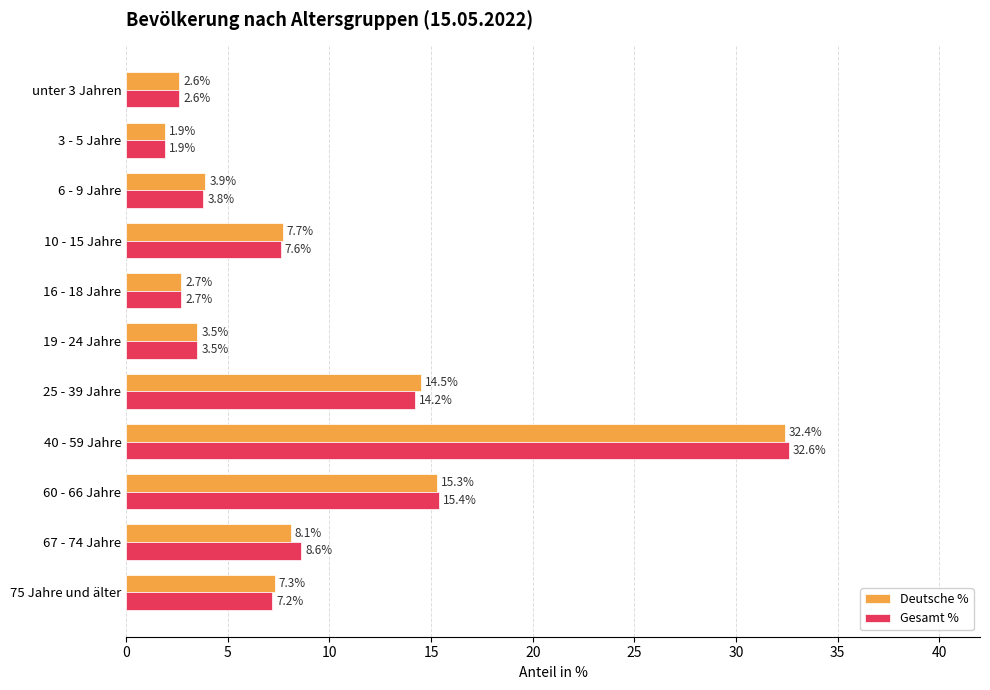

How many data points does each series have?

11